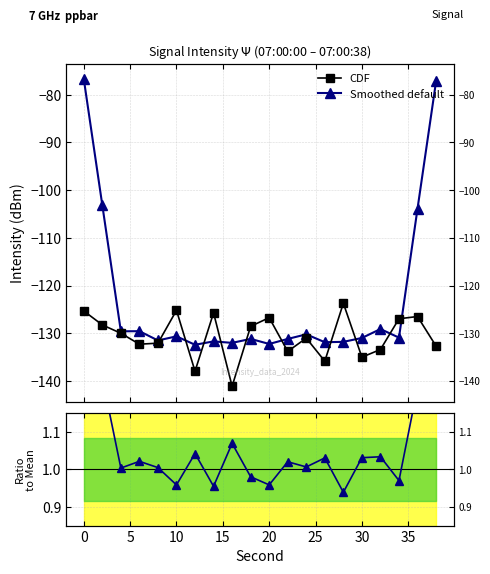

True or false: Smoothed default has more than 1 points higher than both neighbors.

True